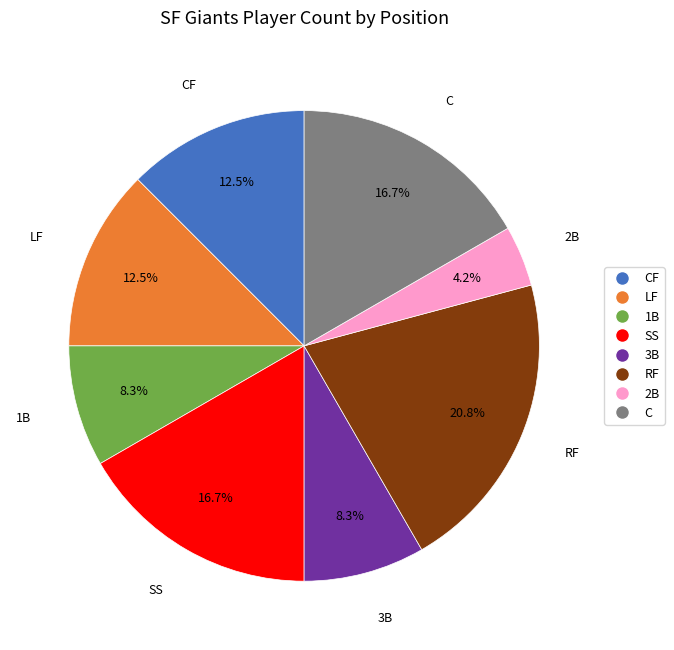

Is there any slice that represents more than half of the pie?

No